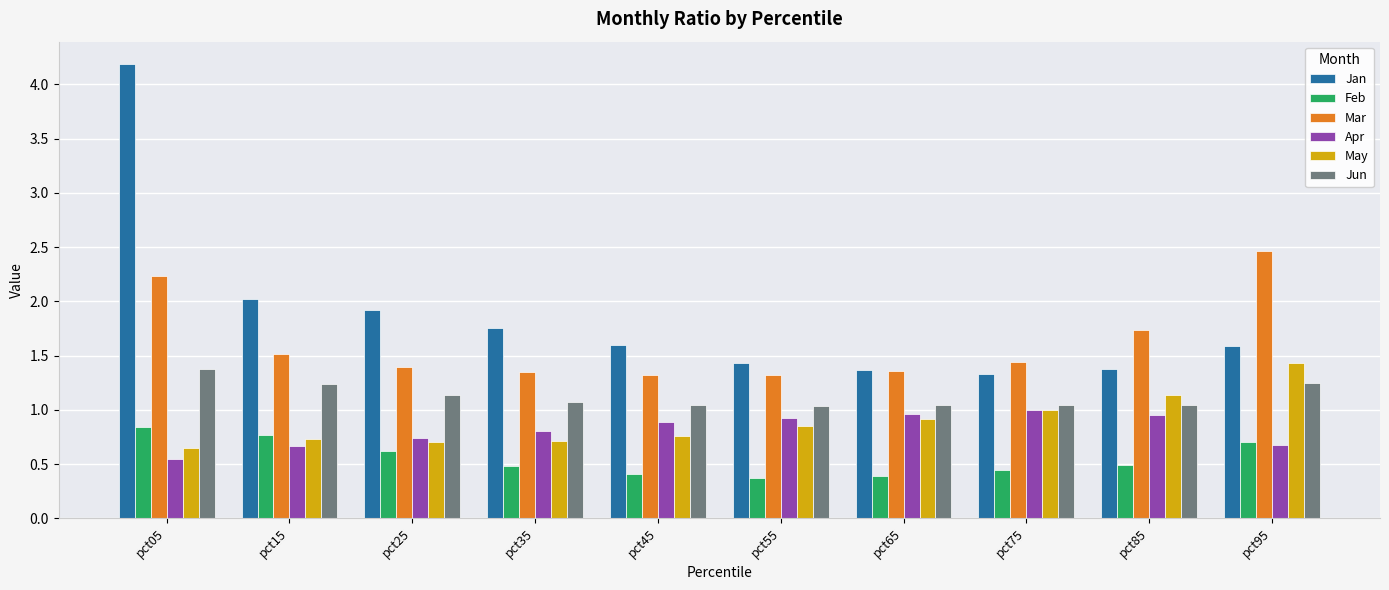

Which category has the highest value across all series?

pct05